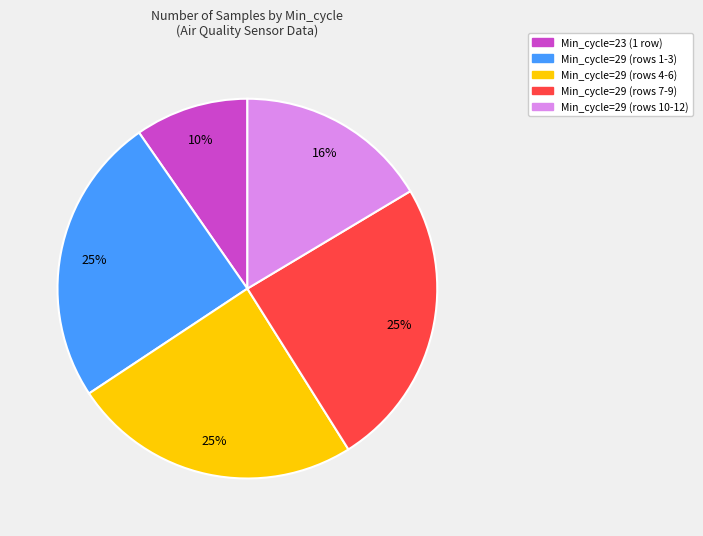

What percentage is the Min_cycle=29 (rows 7-9) slice, to the nearest percent?

25%